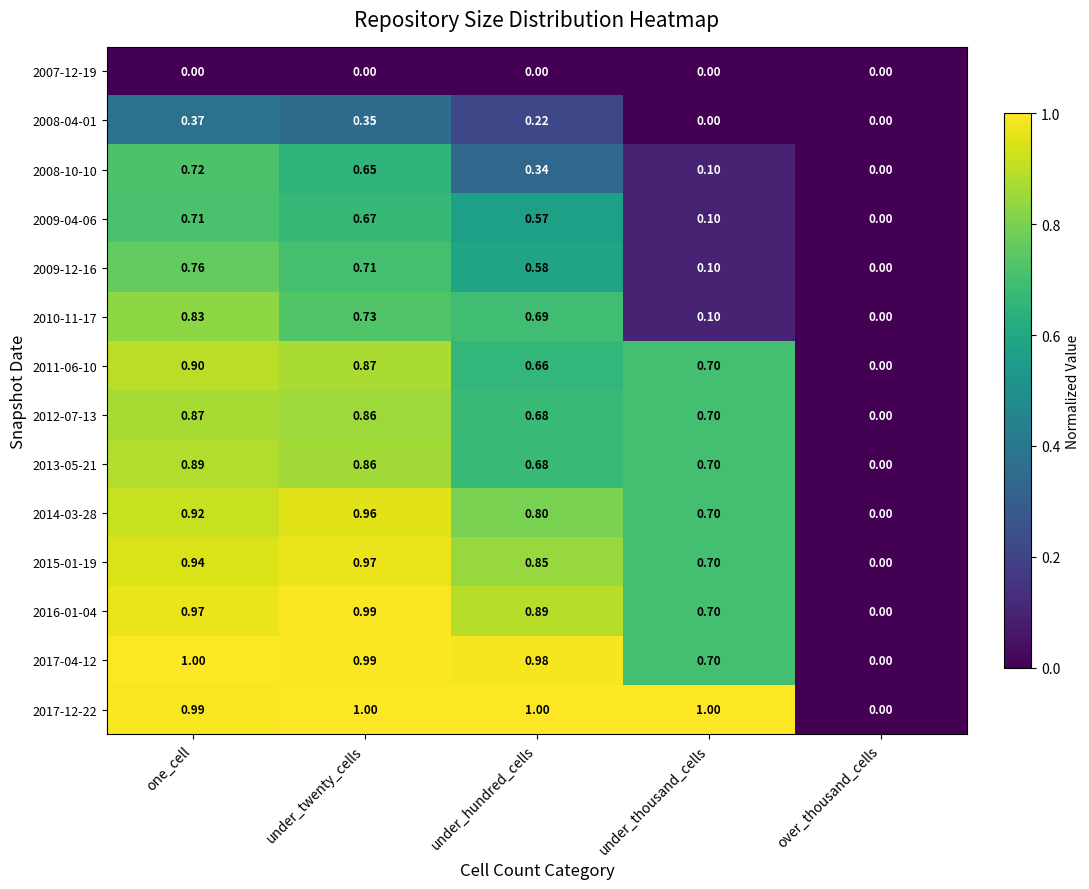

Which series has the largest total across all categories?

2017-12-22